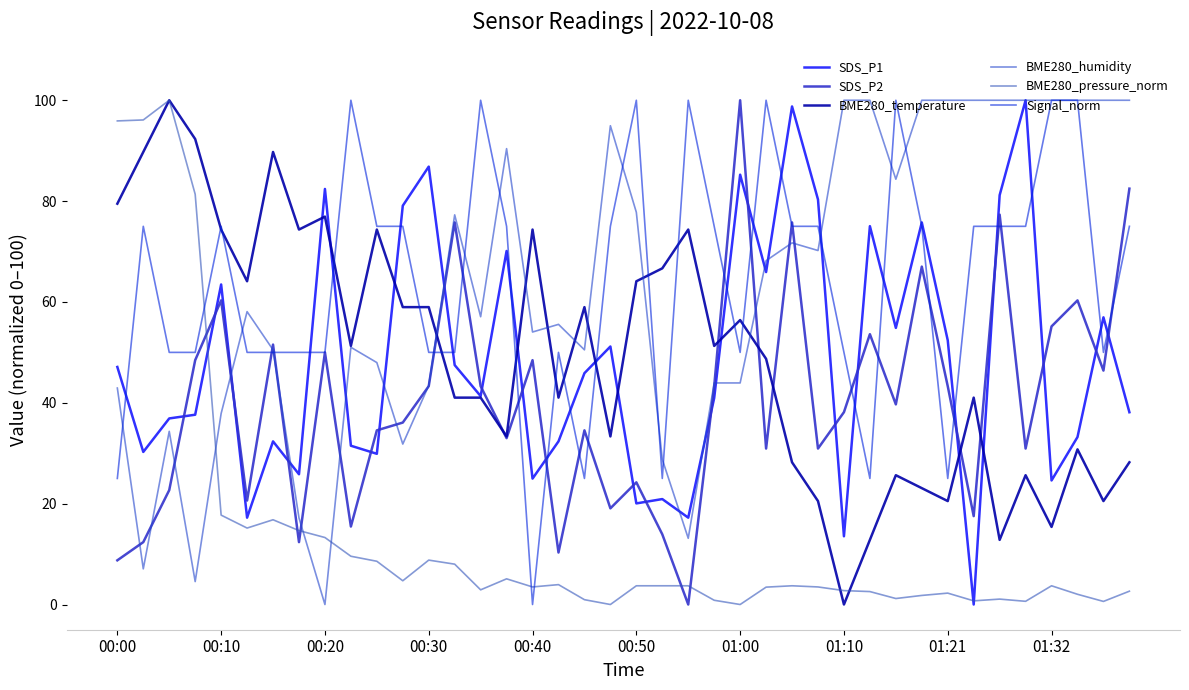

Is this an area chart (filled region under the line)?

No